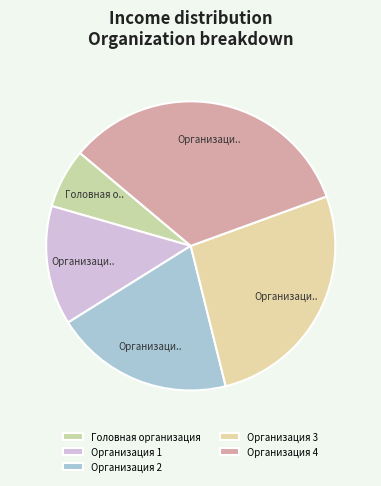

To the nearest percent, what is the average slice percentage?

20%